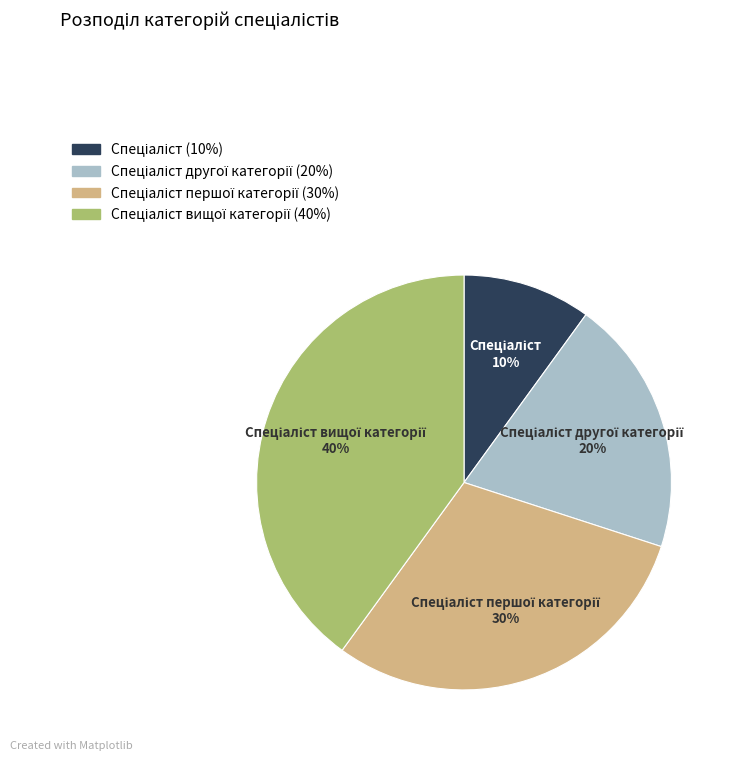

To the nearest percent, what is the average slice percentage?

25%